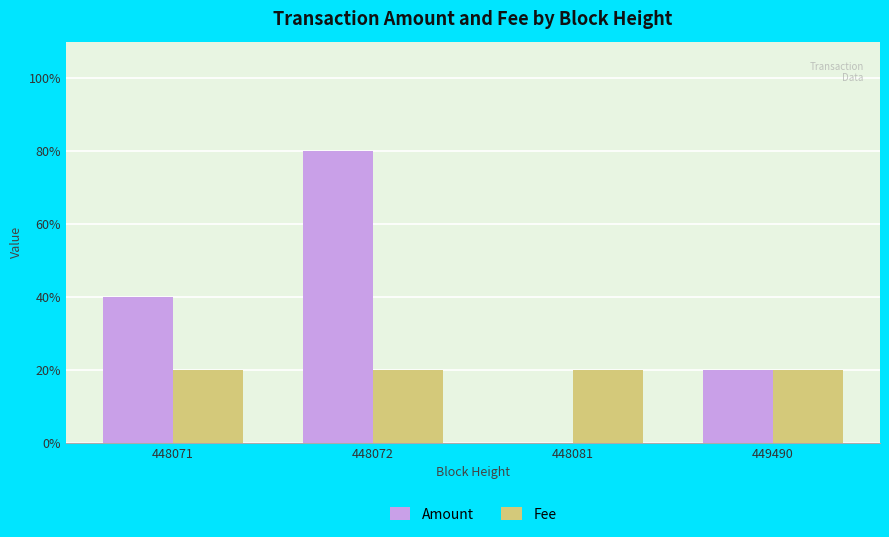

List the series in order of their overall mean, highest first.

Amount, Fee